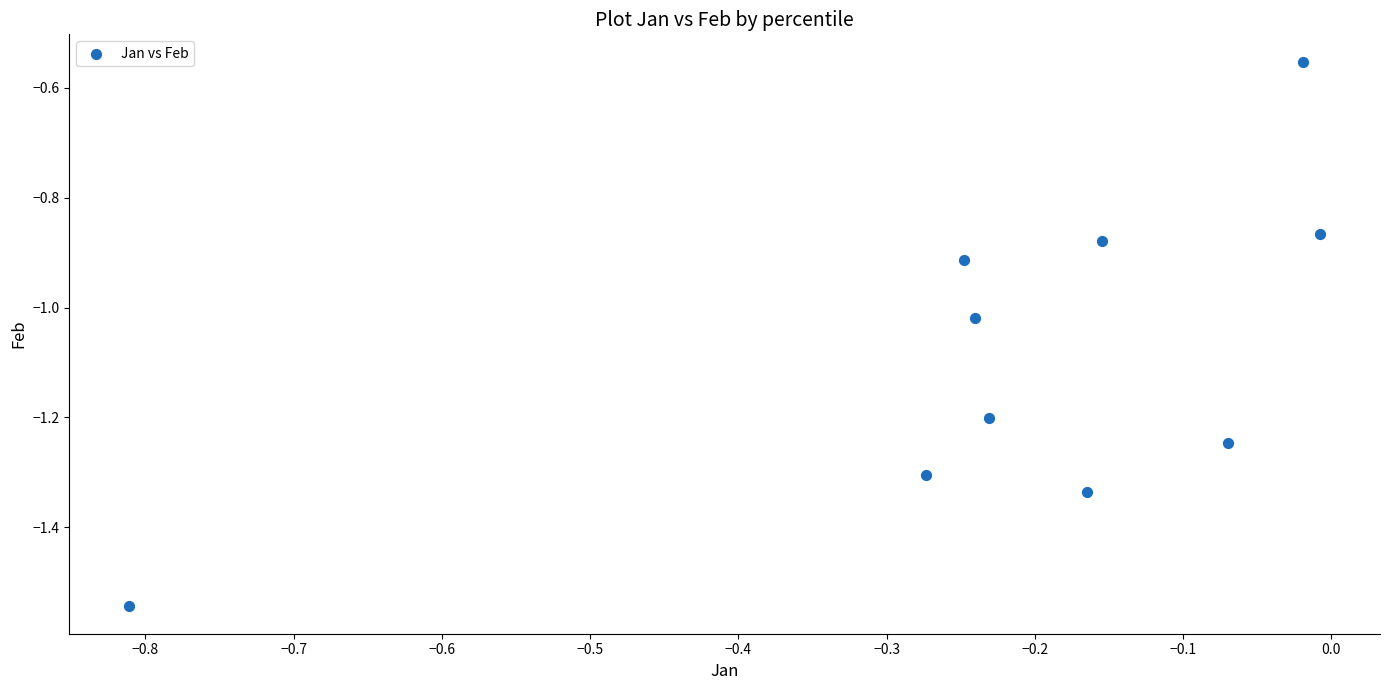

What is the range of X values (max minus min)?

0.8